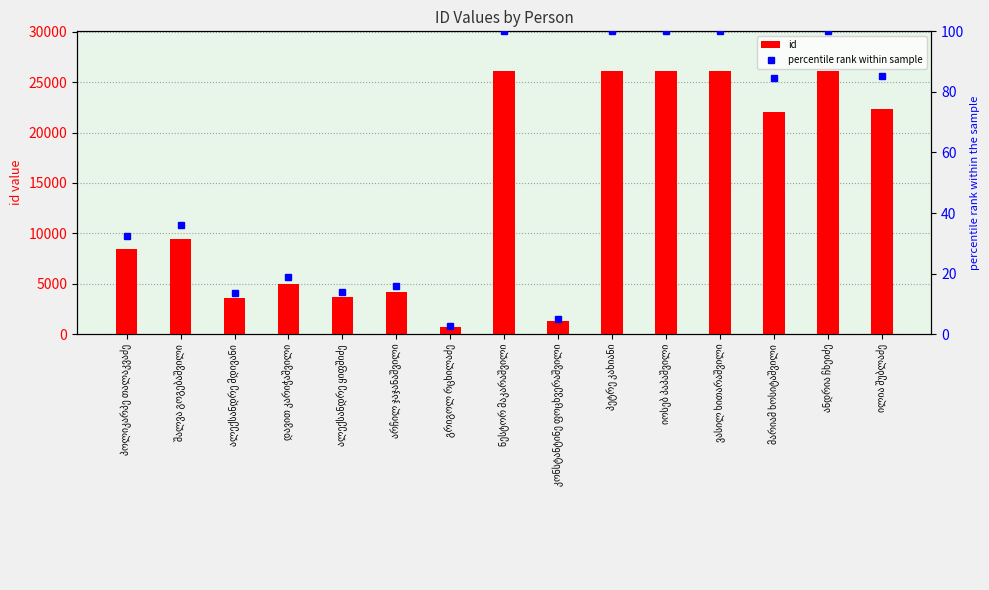

What is the label of the 9th bar from the left?

კონსტანტინე ფოცხვერაშვილი